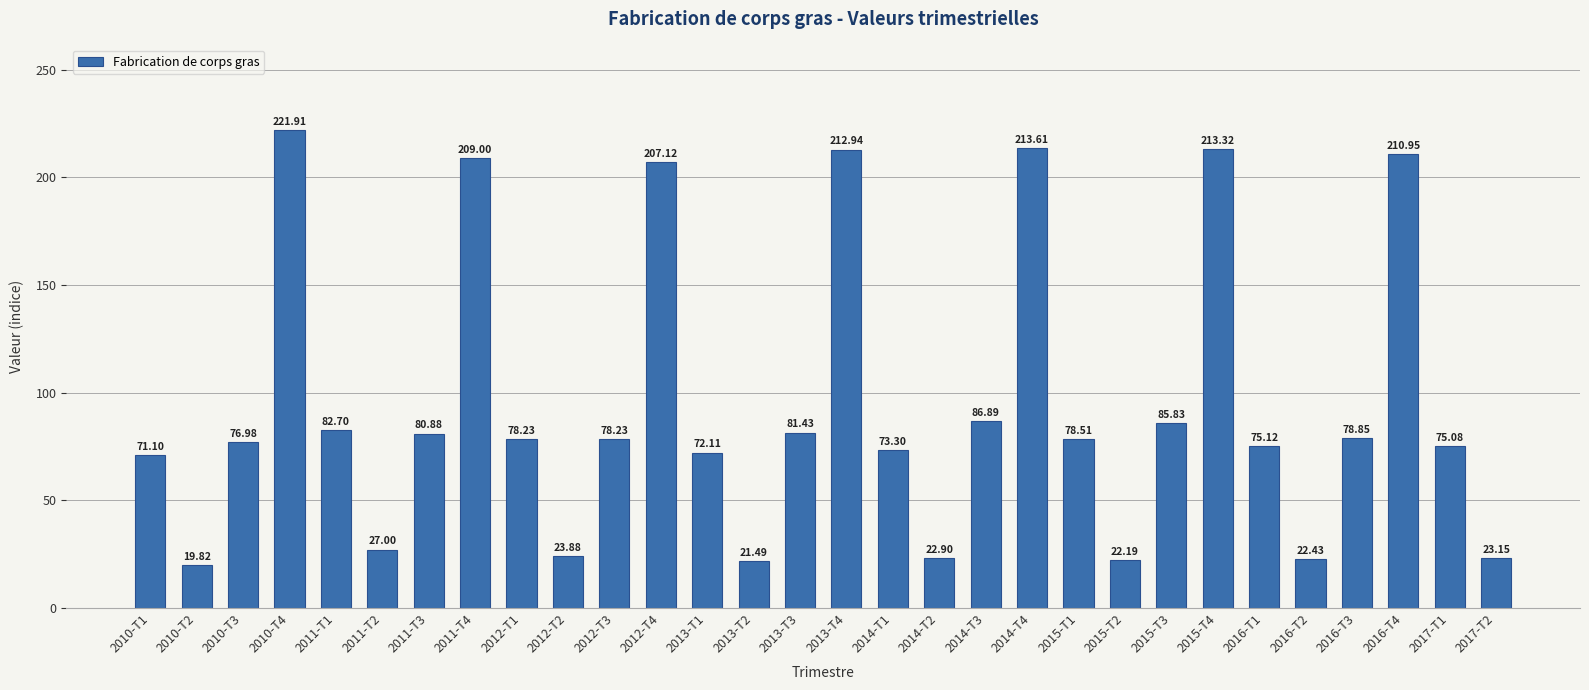

What is the difference between the second highest and second lowest values?

192.1